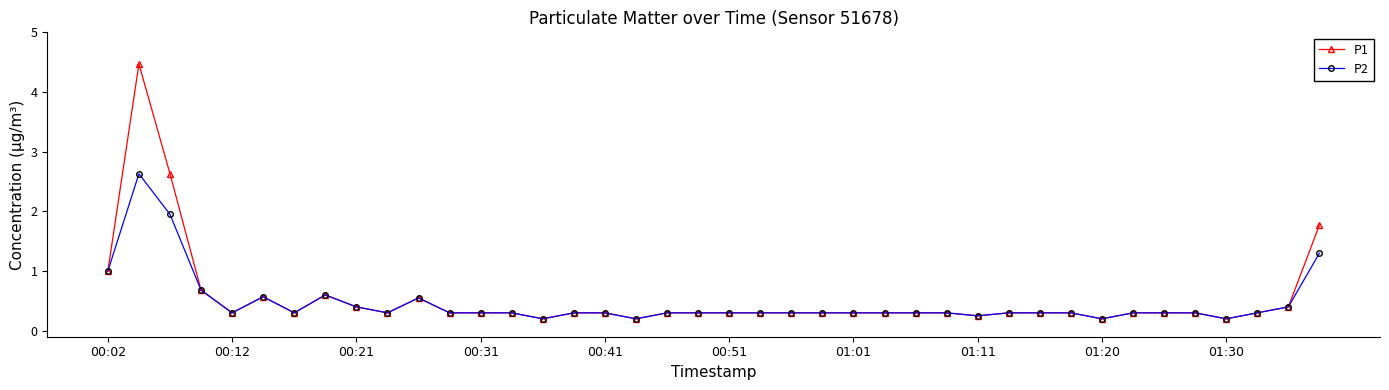

What is the value of the P1 point at the 40th from the left?

1.8